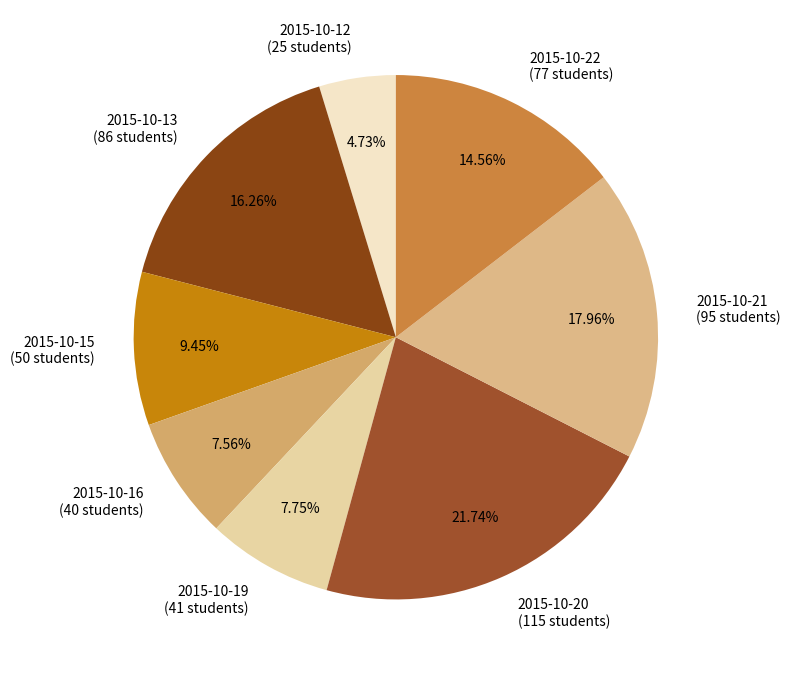

Is there any slice that represents more than half of the pie?

No